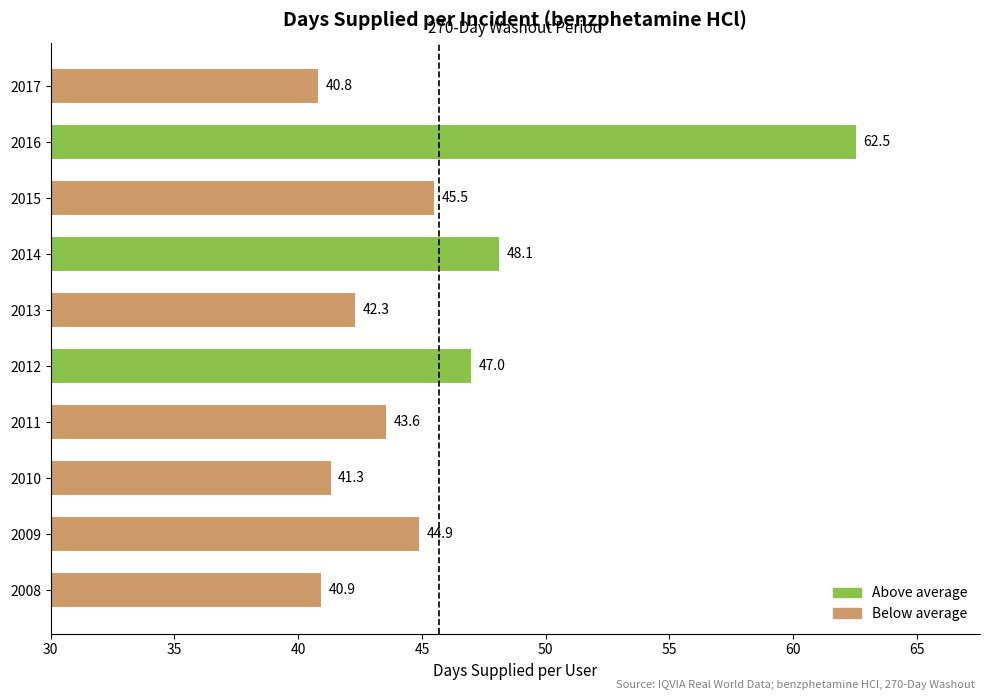

True or false: the data shows 27.8 at 2014.

False